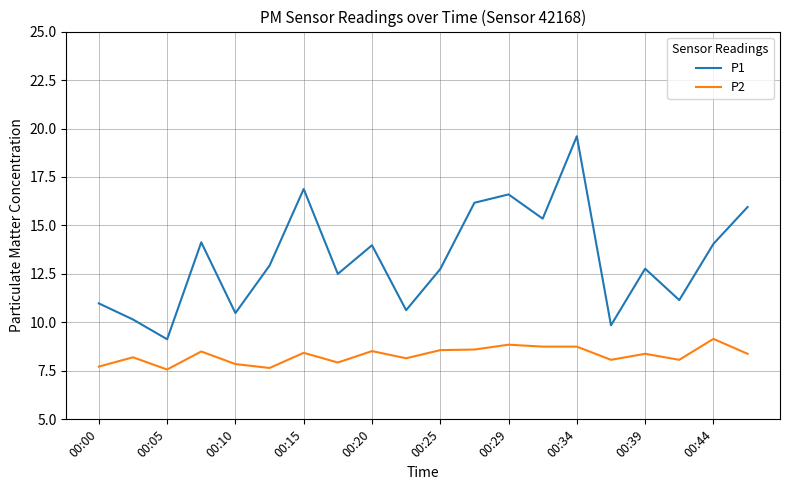

What is the maximum value for P1?

19.6